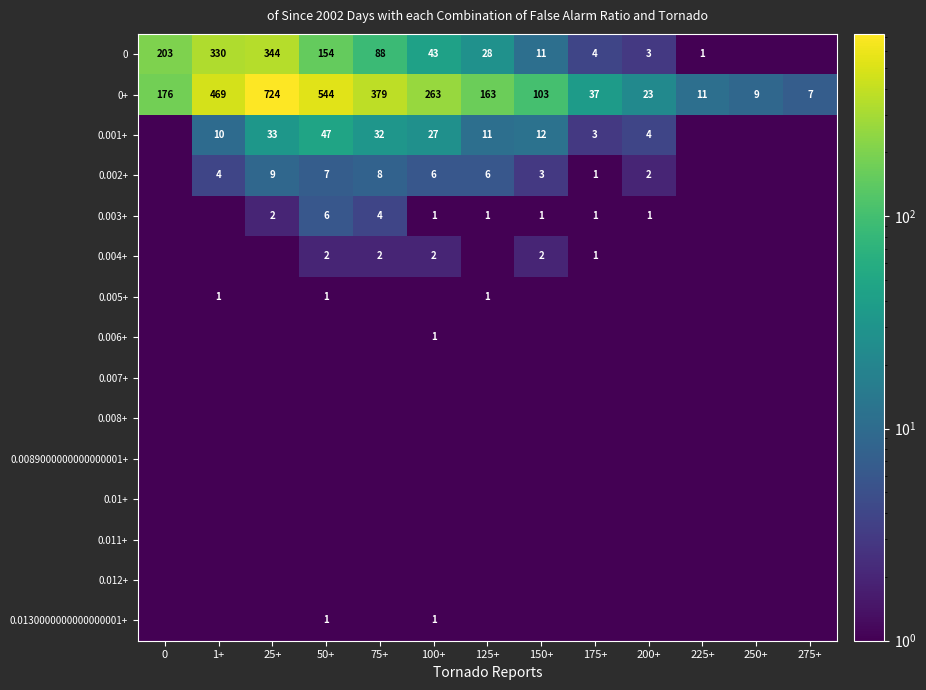

At how many categories does at least one series exceed 273?

4